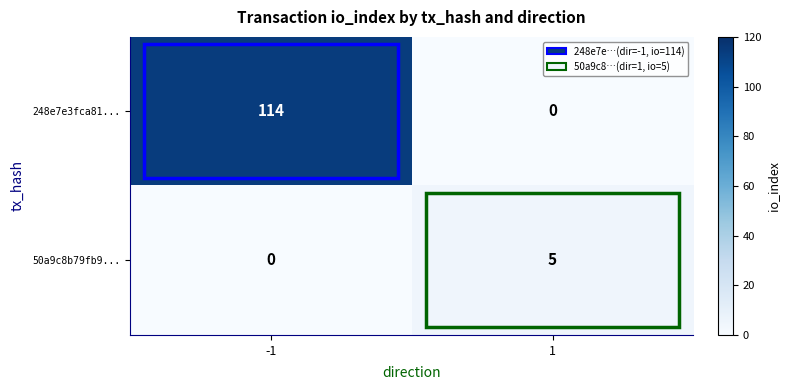

Read the 248e7e3fca81... value at -1, to the nearest 5.

115